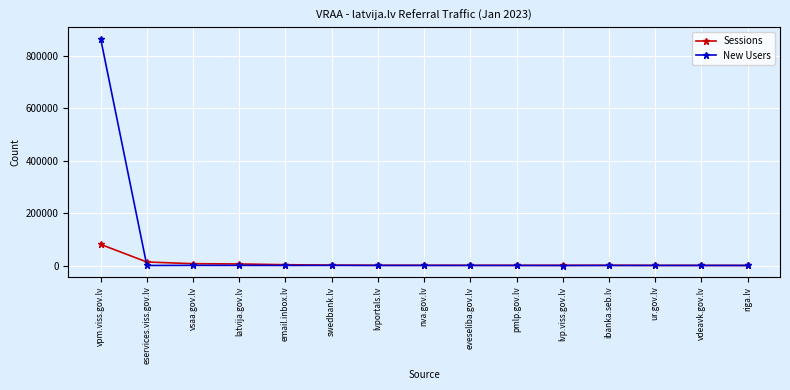

What is the difference between the maximum and second lowest values in the Sessions series?

80006